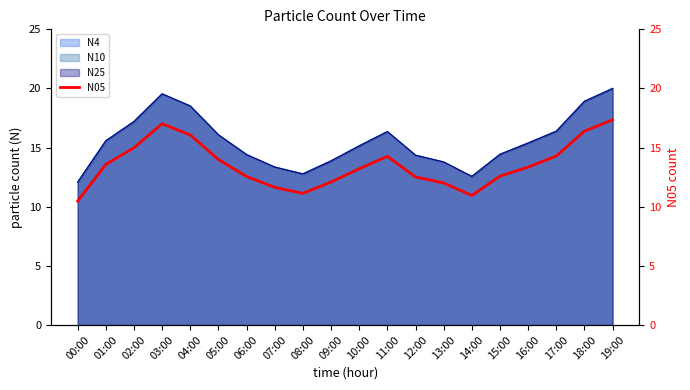

How many points are lower than both their immediate neighbors (excluding endpoints)?

2